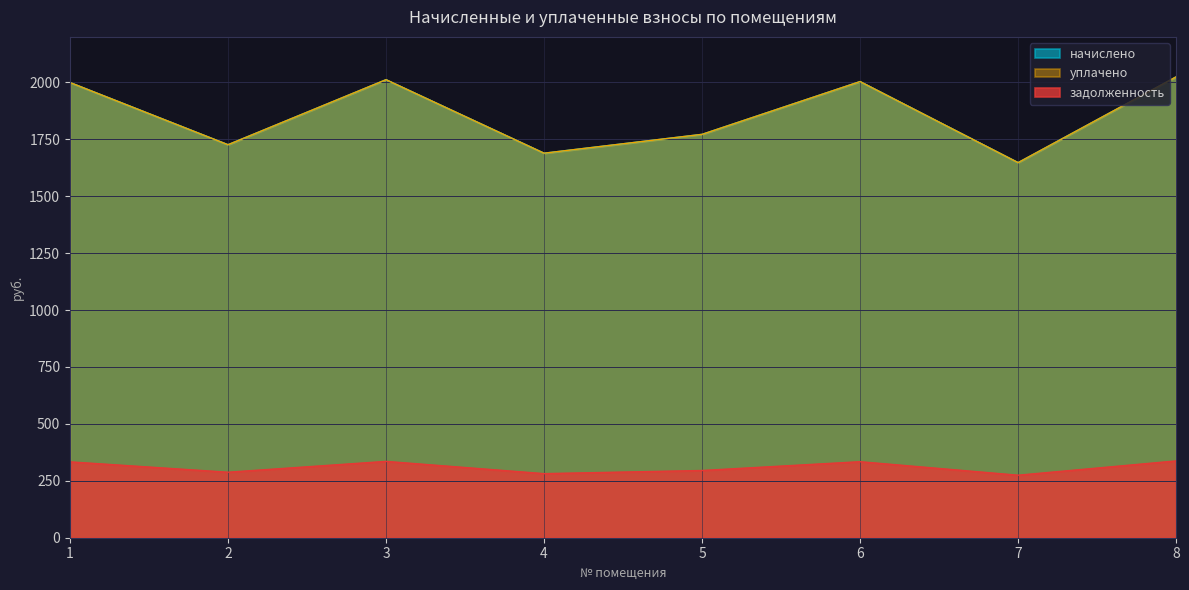

At which category does задолженность reach its first local valley?

2